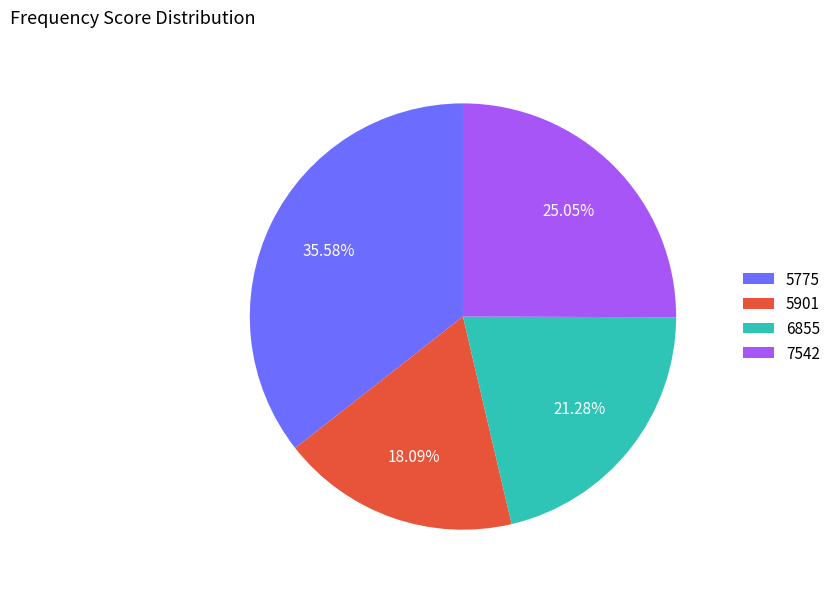

Which slice is the largest?

5775